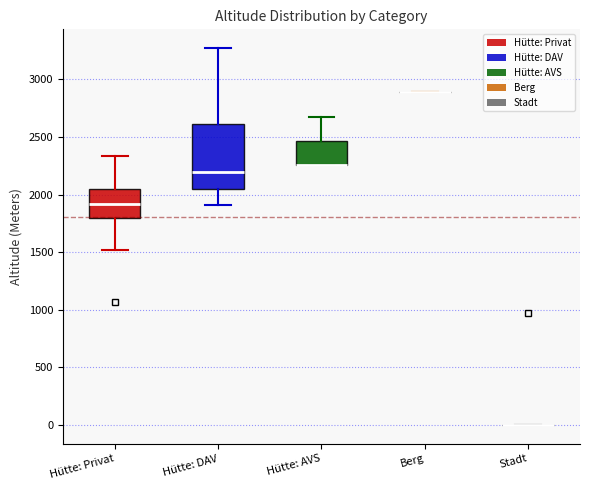

Reading left to right, read every box against the y-axis: the position of its median line, the range the box covers, and the ends of its whiskers. The values are not printed on the chart, so give them approximately, as read against the axis.

Hütte: Privat: median 1900, box 1800 to 2050, whiskers 1500 to 2350
Hütte: DAV: median 2200, box 2050 to 2600, whiskers 1900 to 3250
Hütte: AVS: median 2250 (drawn on the box's lower edge), box 2250 to 2450, whiskers 2250 to 2700
Berg: box collapsed to a line at 2900, whiskers 2900 to 2900
Stadt: box collapsed to a line at 0, whiskers 0 to 0